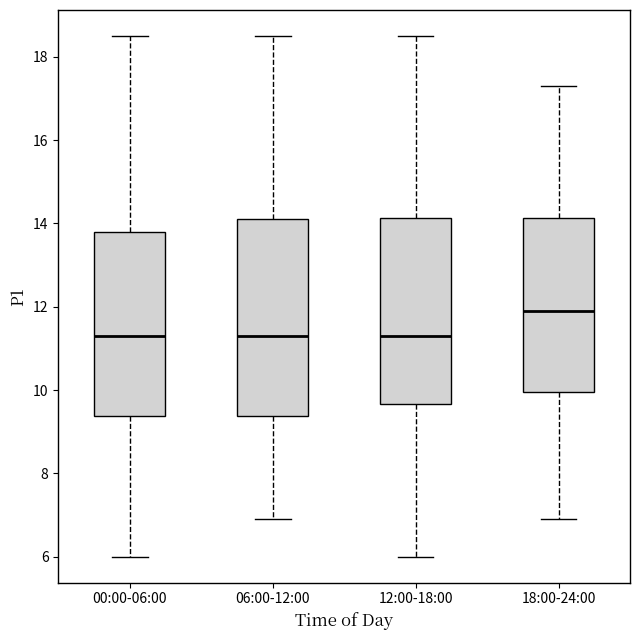

Where is the upper edge of the box for 00:00-06:00 on the y-axis? The values are not printed on the chart, so give them approximately, as read against the axis.

13.8